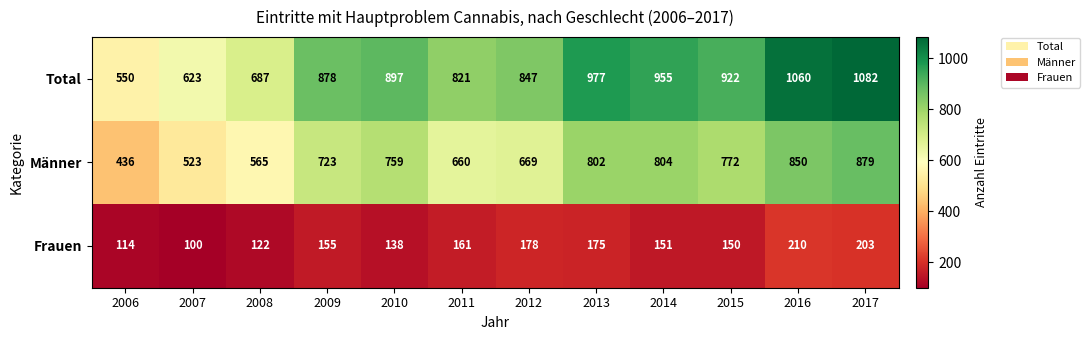

What is the minimum value for Frauen?

100